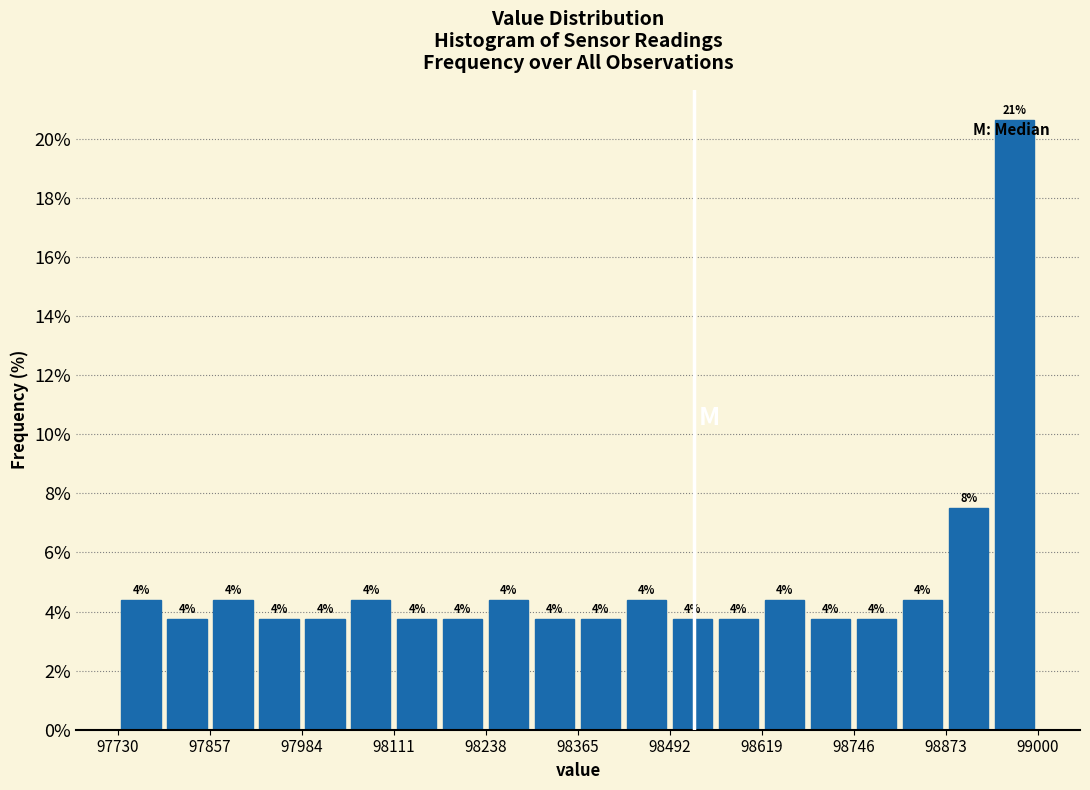

Around what value on the x-axis is the tallest bar? Give the approximate position of its centre, as read against the axis.

98960